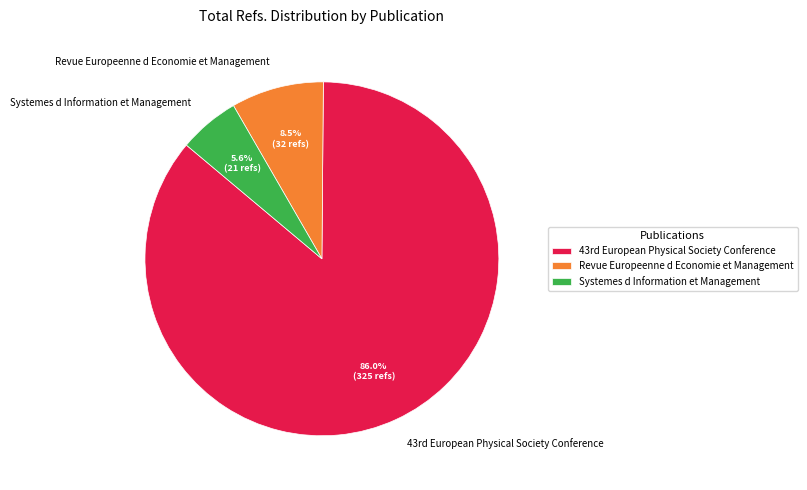

Rank the categories by value from lowest to highest.

Systemes d Information et Management, Revue Europeenne d Economie et Management, 43rd European Physical Society Conference